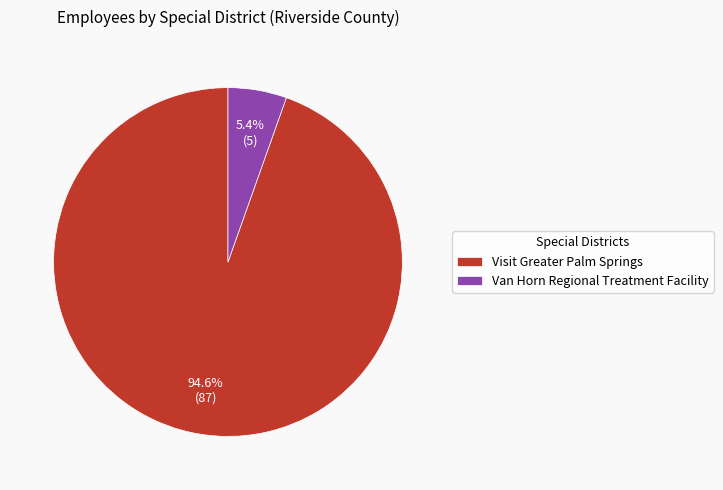

Does Van Horn Regional Treatment Facility account for over 50% of the chart?

No